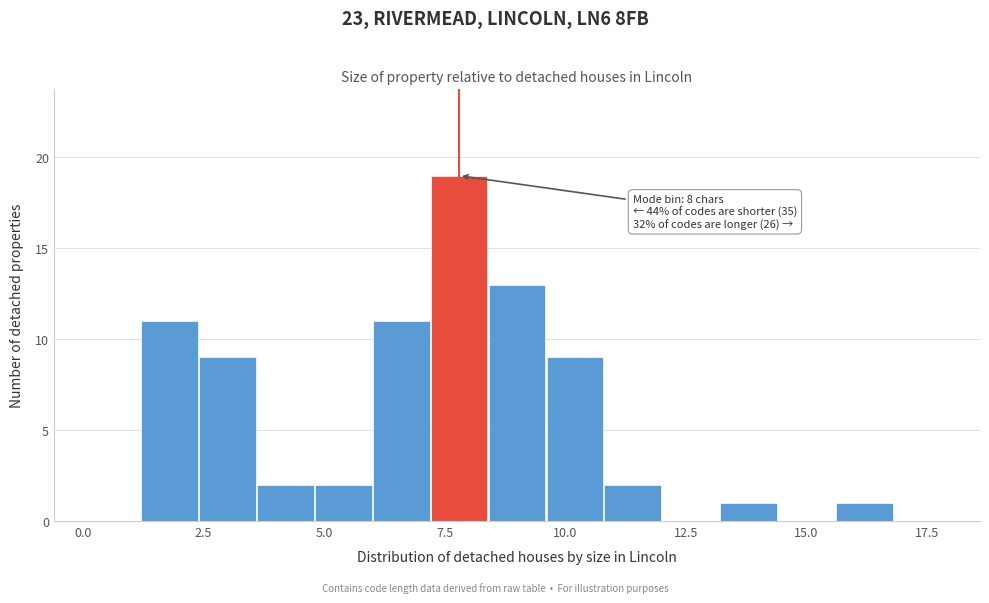

Around what value on the x-axis is the tallest bar? Give the approximate position of its centre, as read against the axis.

8.0